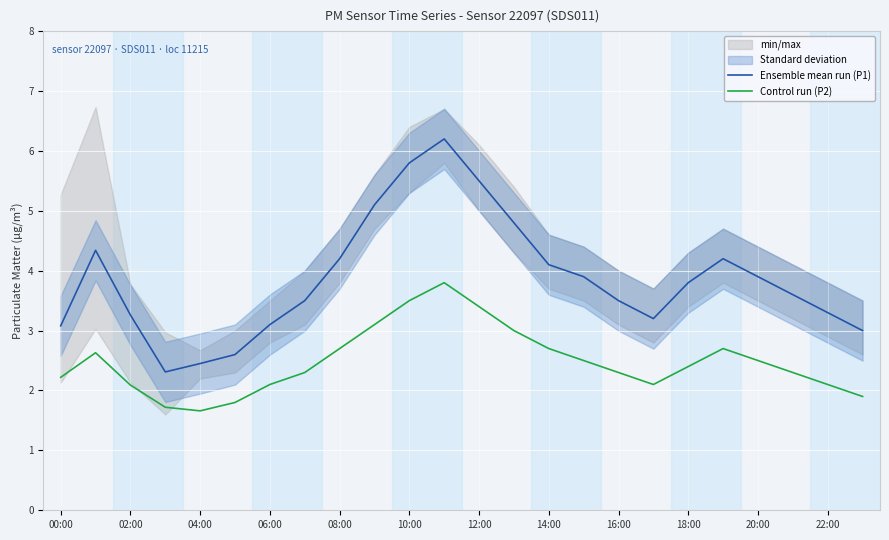

What is the minimum value for Control run (P2)?

1.7